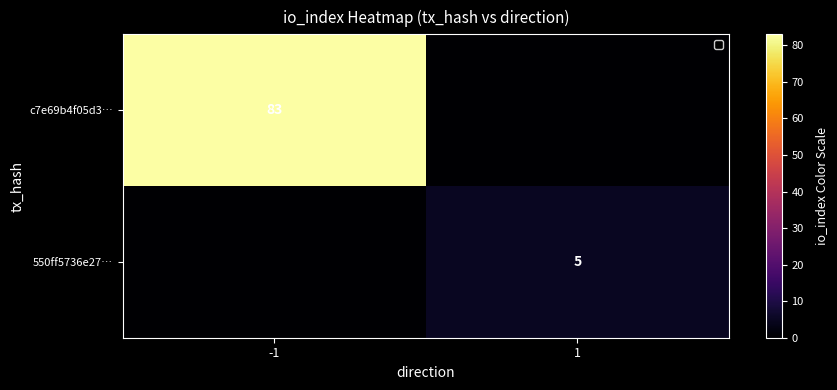

Is it true that 550ff5736e27… equals 7 at 1?

False